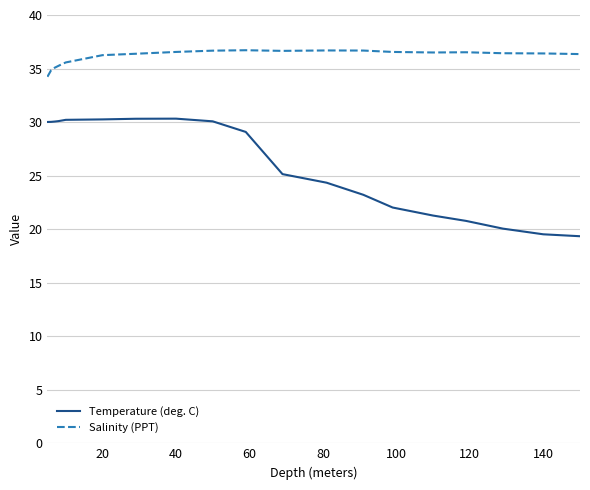

What is the lowest value of the Salinity (PPT) series?

34.2